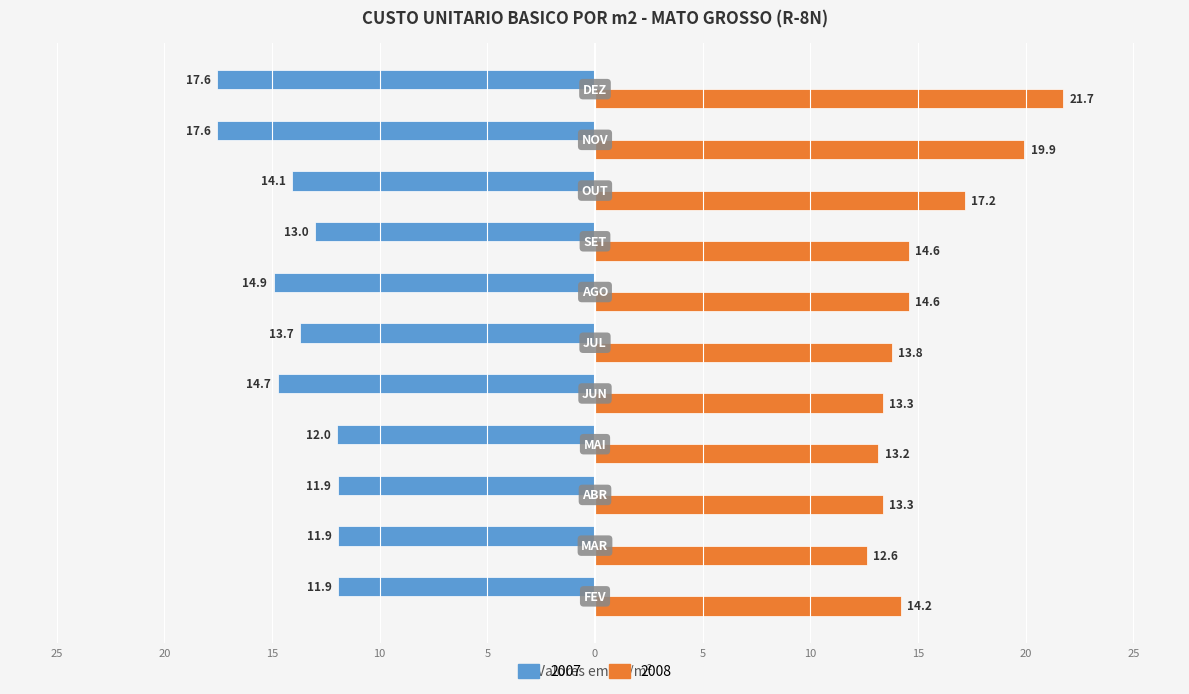

What is the label of the 2nd bar from the right?

NOV